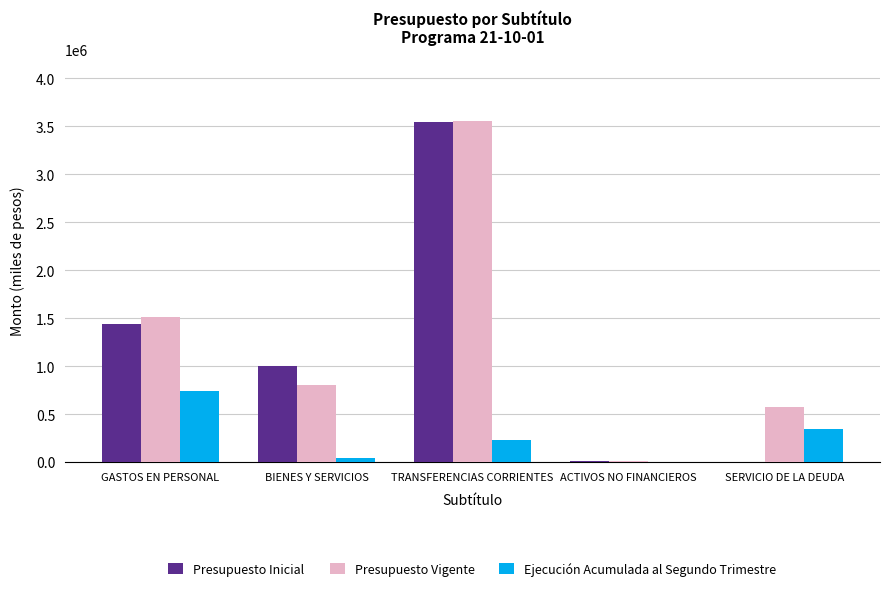

Is it true that Presupuesto Inicial equals 1279756 at TRANSFERENCIAS CORRIENTES?

False